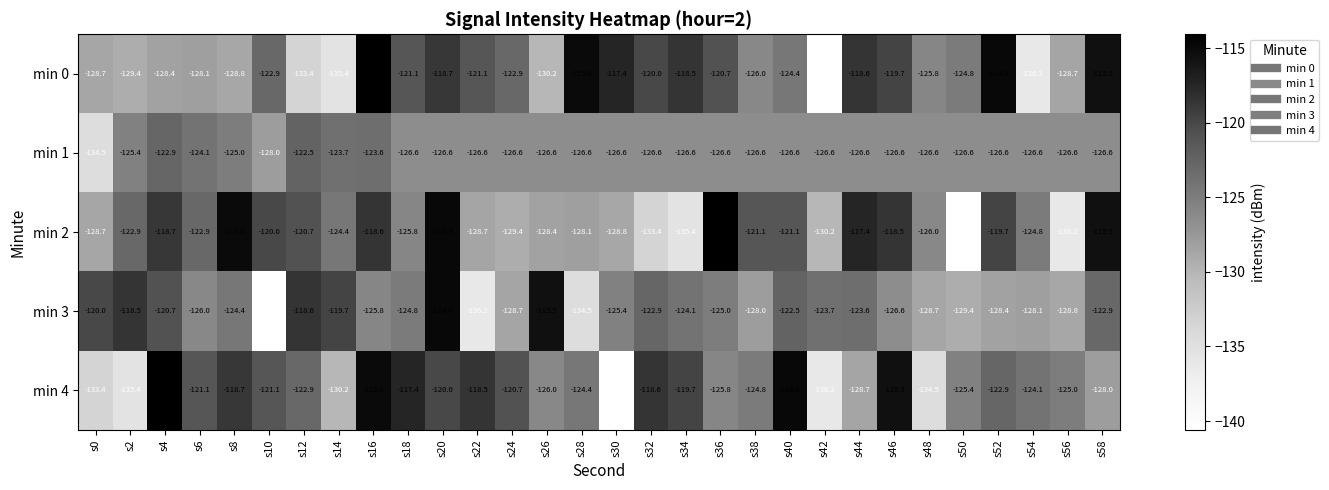

Which series has the largest total across all categories?

min 4